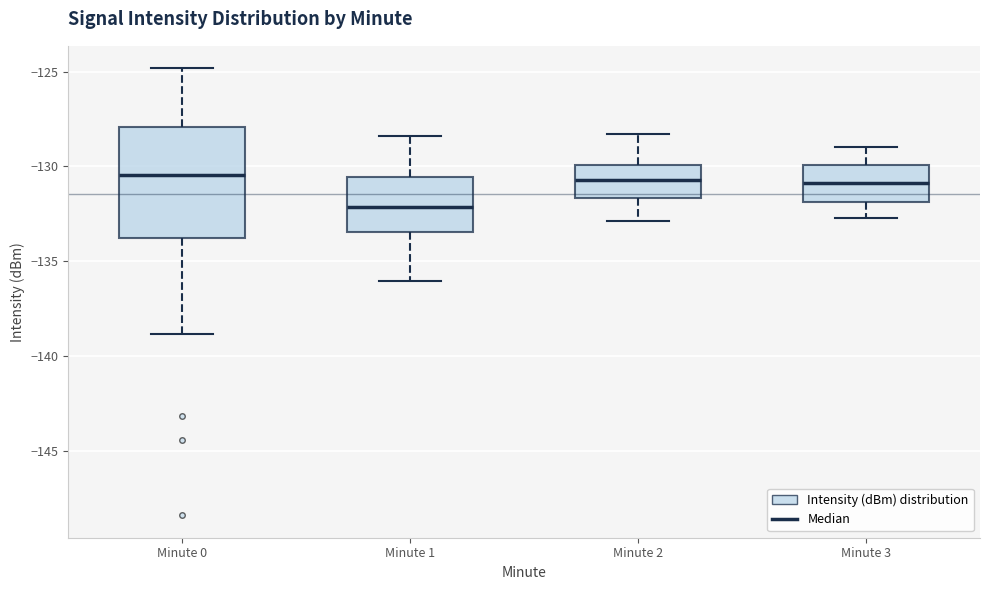

Reading left to right, transcribe this box plot: for each box, give where its median line is, the range the box spans, and where its two whiskers end, as read against the y-axis. The values are not printed on the chart, so give them approximately, as read against the axis.

Minute 0: median -130.5, box -134.0 to -128.0, whiskers -139.0 to -125.0
Minute 1: median -132.0, box -133.5 to -130.5, whiskers -136.0 to -128.5
Minute 2: median -130.5, box -131.5 to -130.0, whiskers -133.0 to -128.5
Minute 3: median -131.0, box -132.0 to -130.0, whiskers -132.5 to -129.0